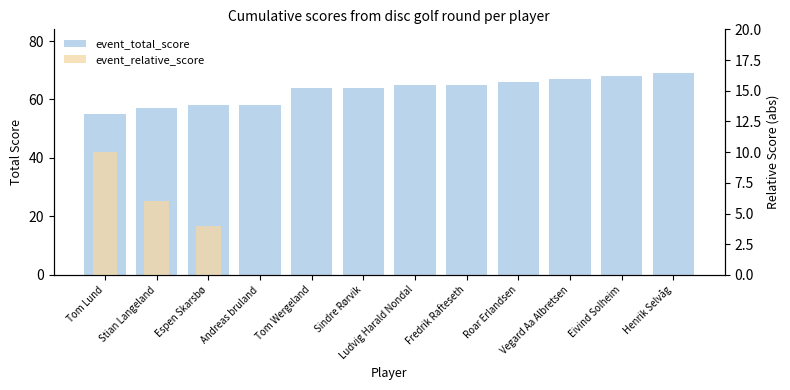

The chart shows a value of 68 at Eivind Solheim. True or false?

True